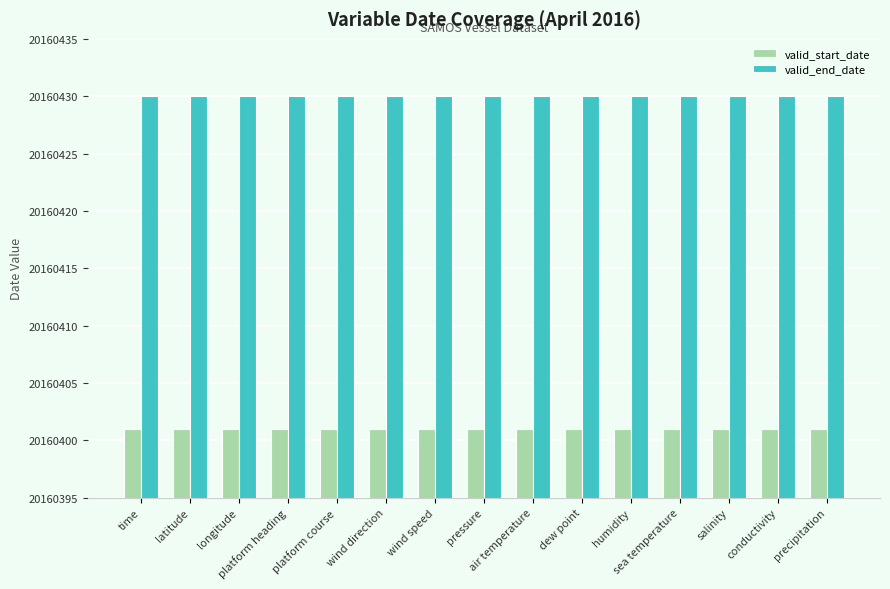

At how many categories does at least one series exceed 20160422?

15